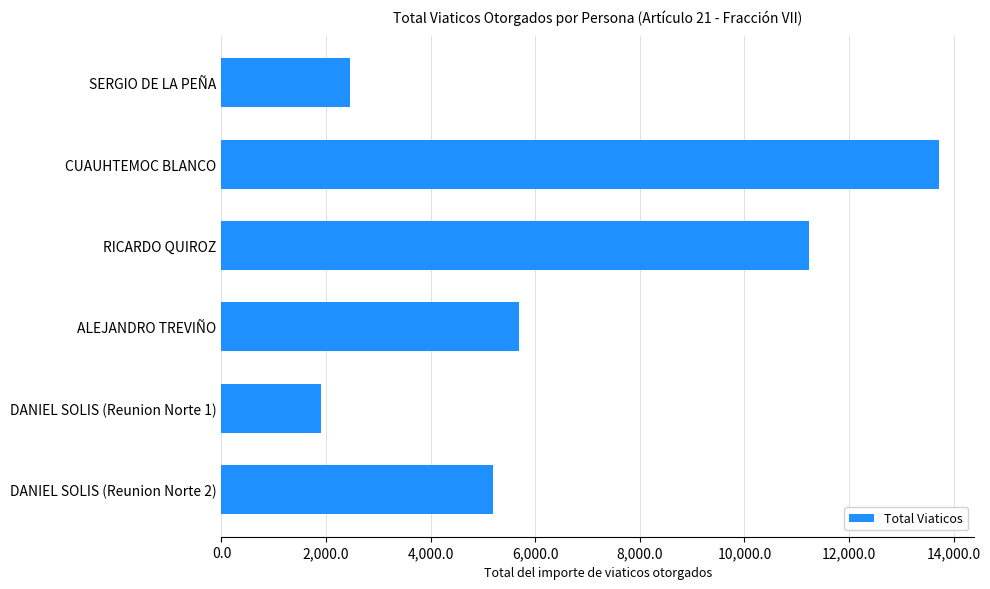

Rank the categories by value from lowest to highest.

DANIEL SOLIS (Reunion Norte 1), SERGIO DE LA PEÑA, DANIEL SOLIS (Reunion Norte 2), ALEJANDRO TREVIÑO, RICARDO QUIROZ, CUAUHTEMOC BLANCO